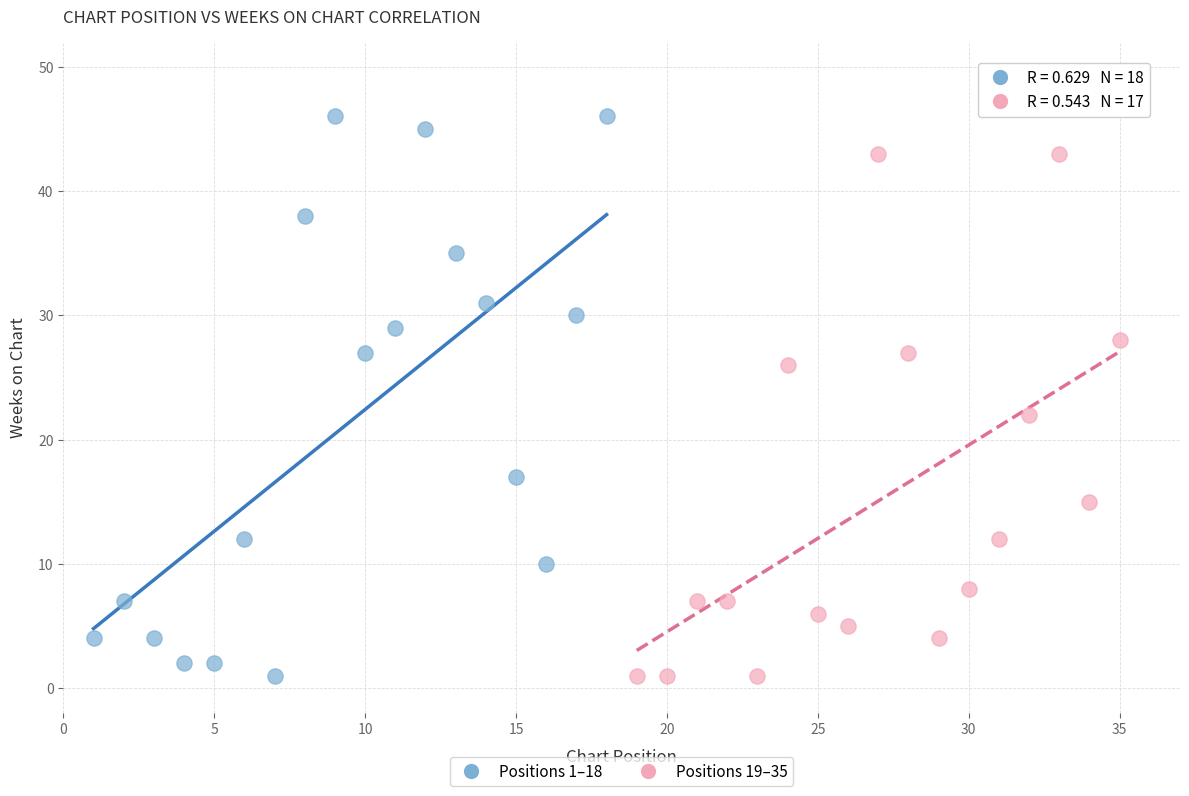

Which series contains the highest Y value?

Positions 1–18